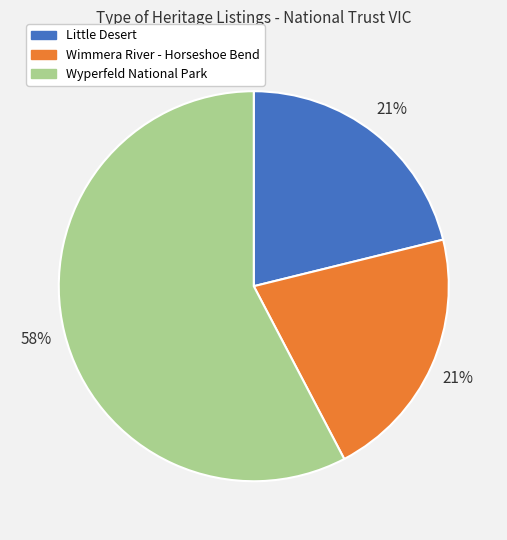

What is the ratio of the value at Little Desert to the value at Wyperfeld National Park?

0.4